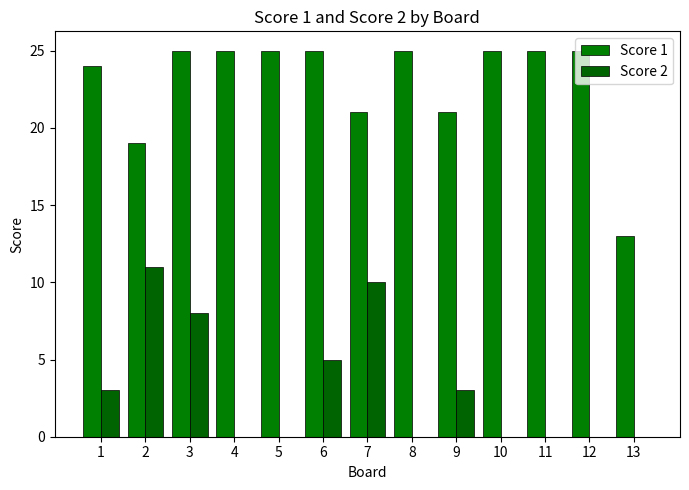

How many groups of bars are there?

13